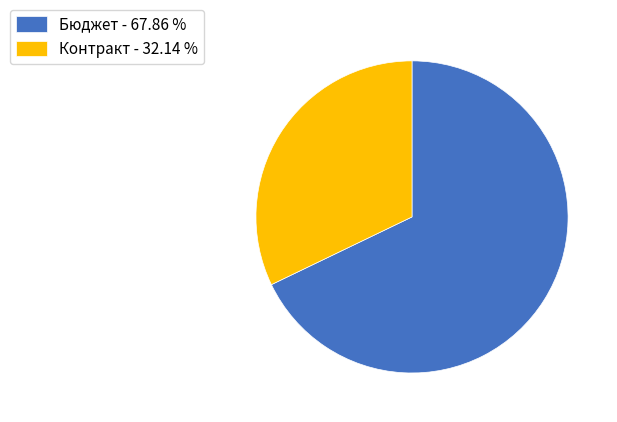

Is it true that Бюджет is 68% of the pie?

True